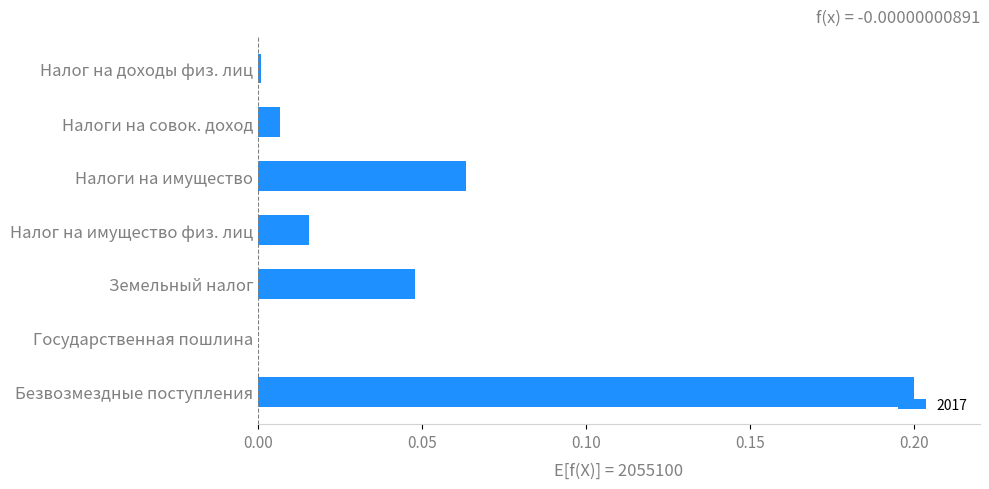

Which category has the highest value across all series?

Безвозмездные поступления